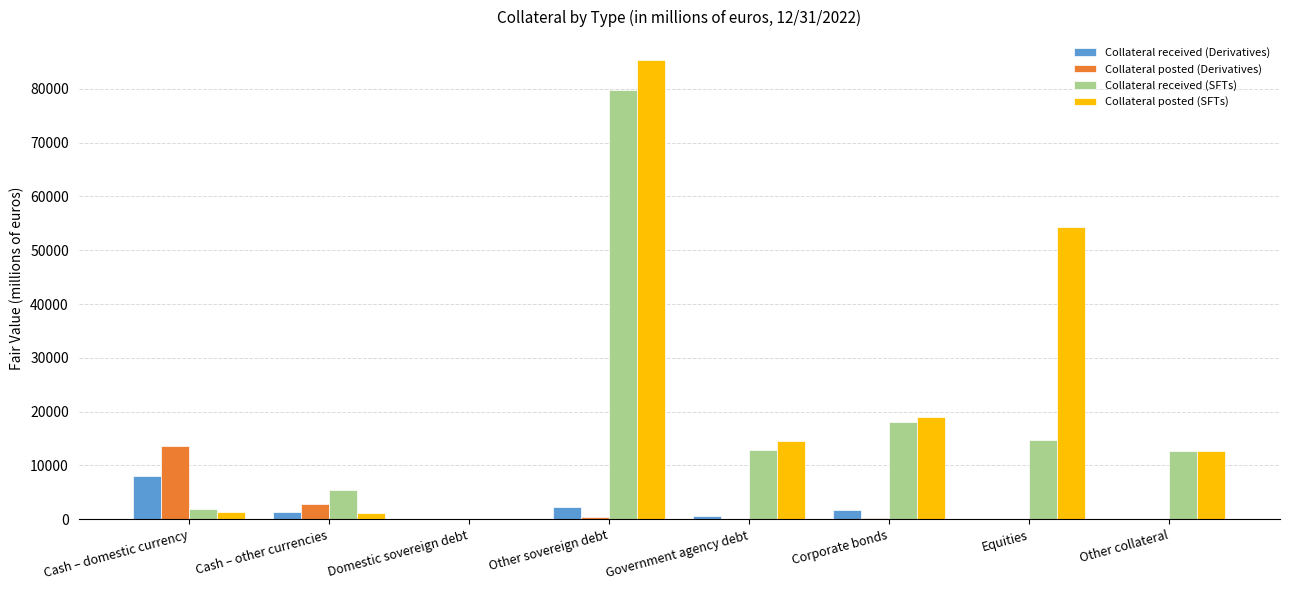

The Collateral posted (SFTs) series shows 84991 at Equities. True or false?

False